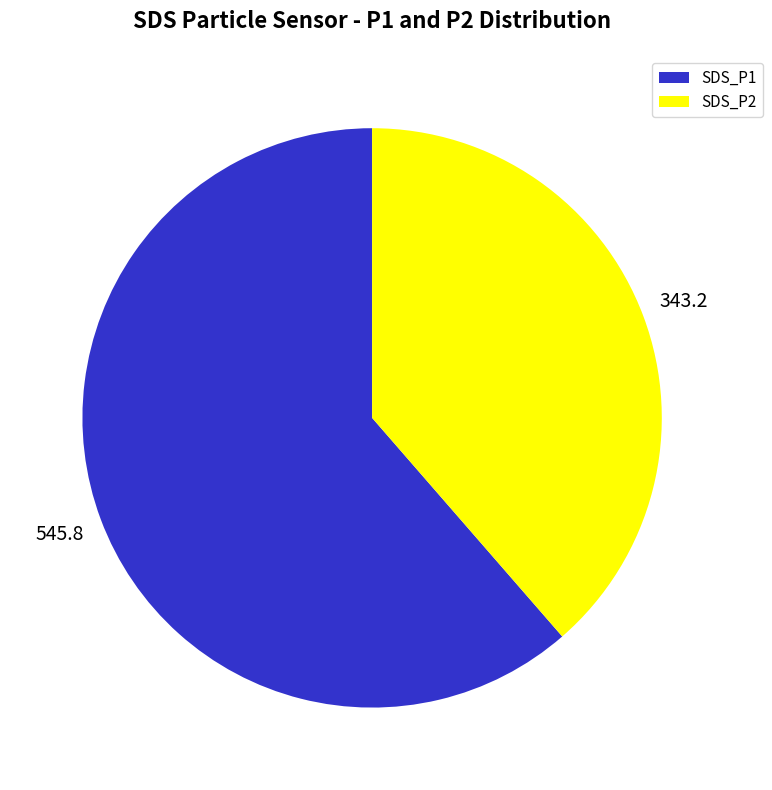

Approximately how many times larger is the value at SDS_P2 compared to SDS_P1?

0.6